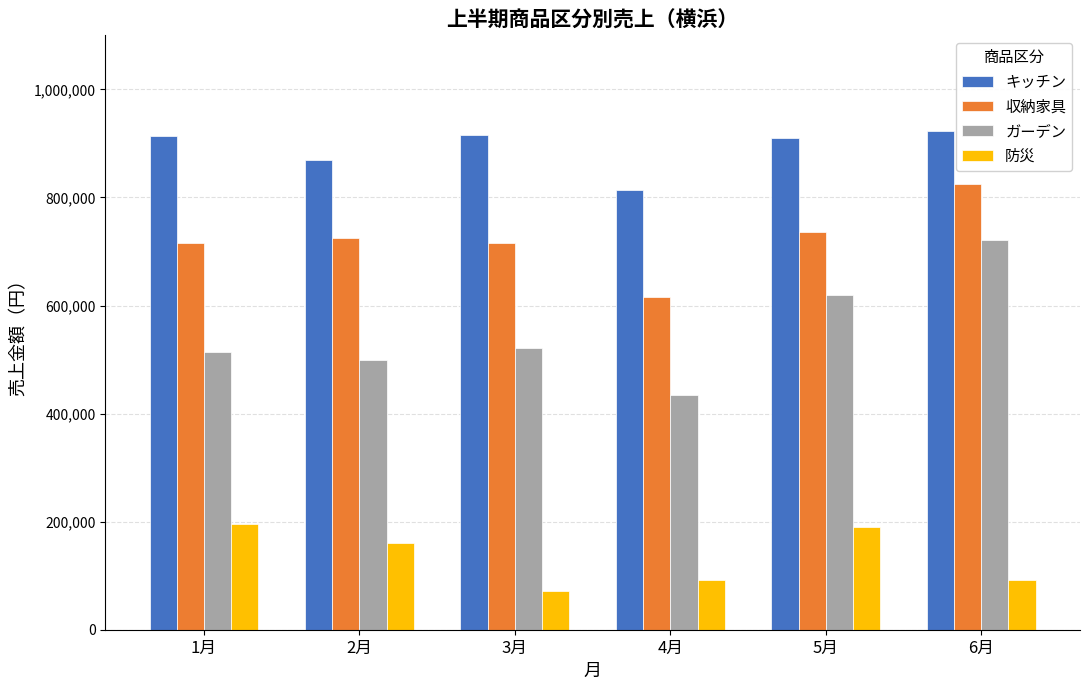

What are all the series names shown in the legend?

キッチン, 収納家具, ガーデン, 防災